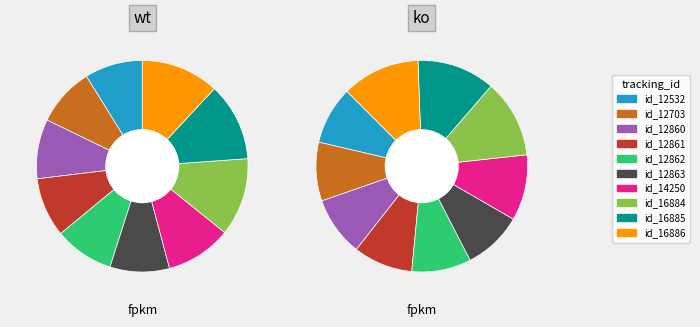

To the nearest percent, what is the difference between the id_16886 and id_12862 slice percentages?

3%